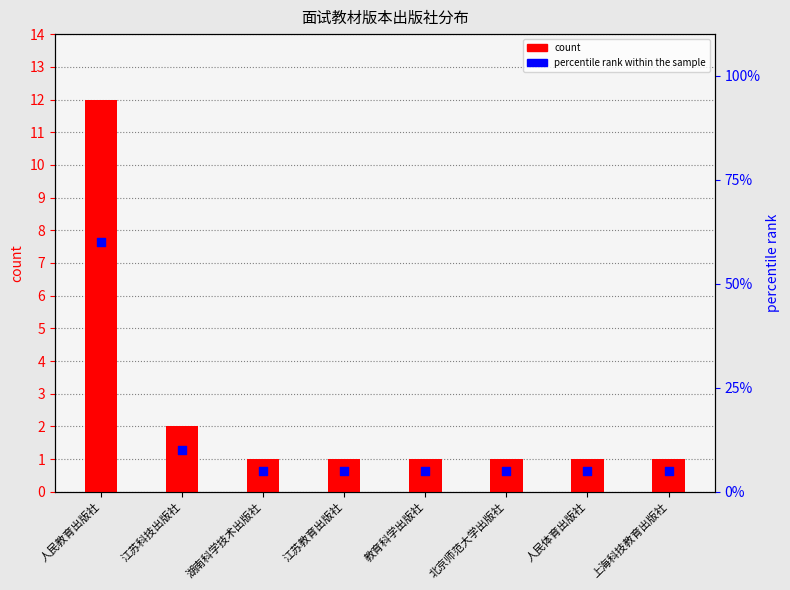

Which series has the largest total across all categories?

percentile rank within the sample